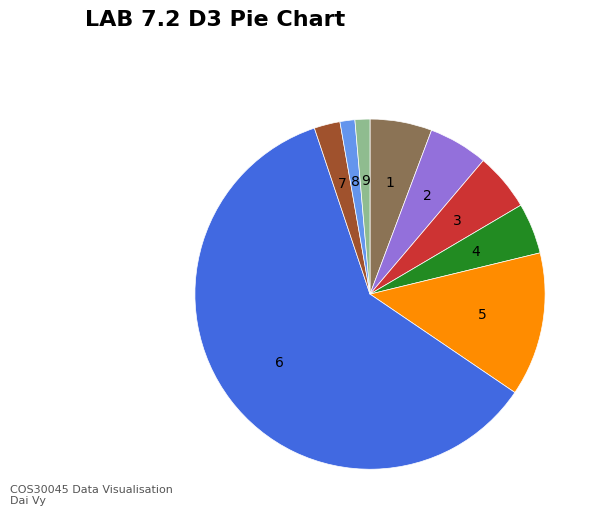

Count the number of slices in the pie.

9